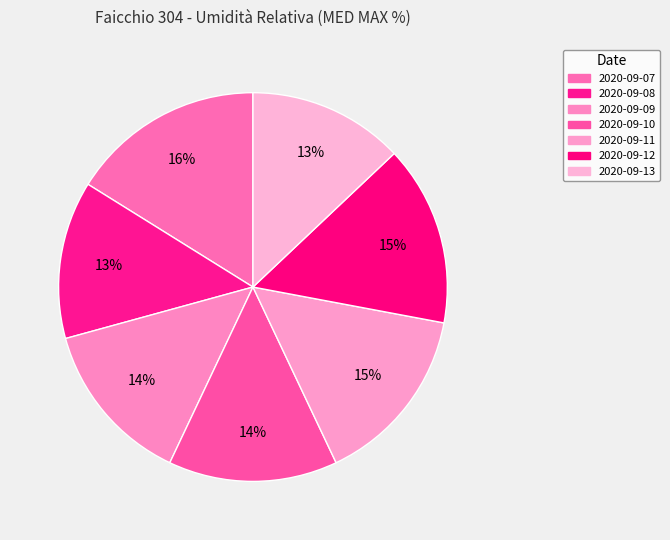

Is the sum of 2020-09-09 and 2020-09-08 greater than half?

No